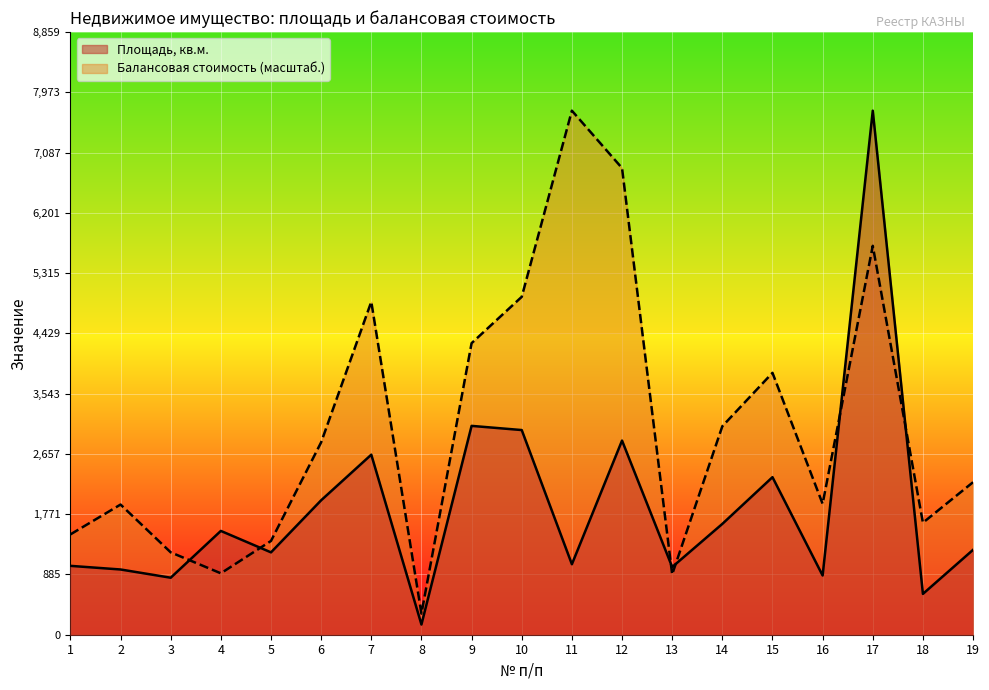

How many lines are shown in the chart?

2